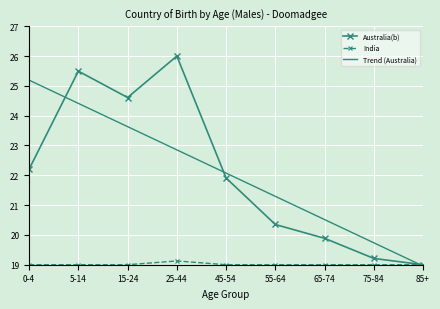

Between 45-54 and 55-64, which series saw the biggest shift?

Australia(b)